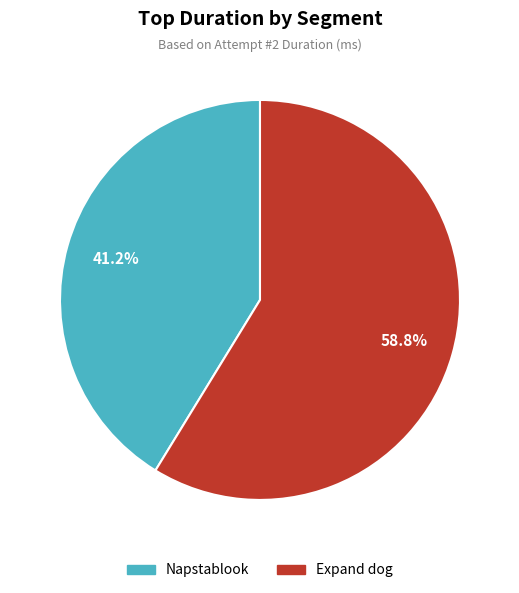

Rank the categories by value from highest to lowest.

Expand dog, Napstablook